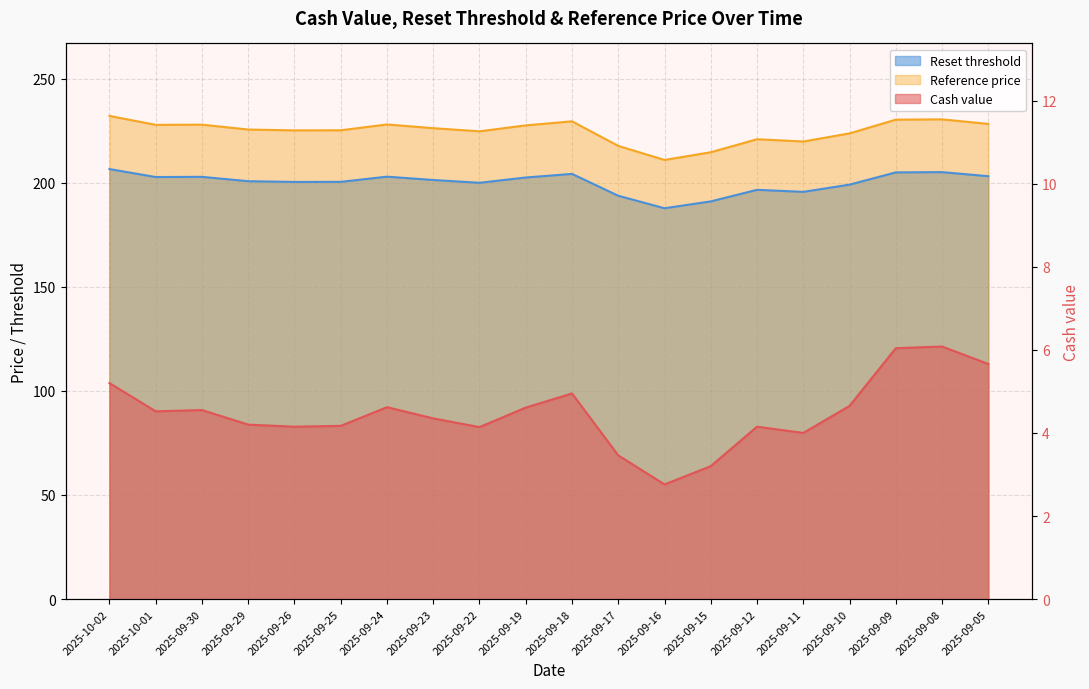

What is the label of the 20th point from the right?

2025-10-02